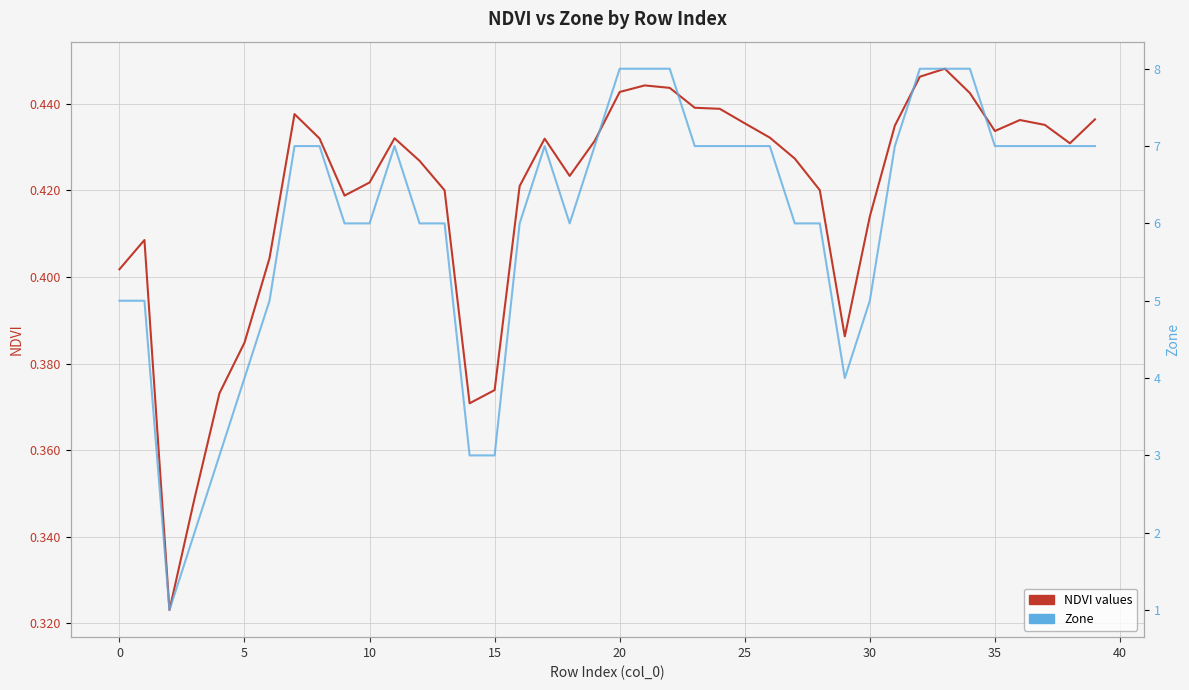

Reading left to right, what are all the values shown in this chart?

NDVI values: 0.4	0.4	0.3	0.3	0.4	0.4	0.4	0.4	0.4	0.4	0.4	0.4	0.4	0.4	0.4	0.4	0.4	0.4	0.4	0.4	0.4	0.4	0.4	0.4	0.4	0.4	0.4	0.4	0.4	0.4	0.4	0.4	0.4	0.4	0.4	0.4	0.4	0.4	0.4	0.4
Zone: 5.0	5.0	1.0	2.0	3.0	4.0	5.0	7.0	7.0	6.0	6.0	7.0	6.0	6.0	3.0	3.0	6.0	7.0	6.0	7.0	8.0	8.0	8.0	7.0	7.0	7.0	7.0	6.0	6.0	4.0	5.0	7.0	8.0	8.0	8.0	7.0	7.0	7.0	7.0	7.0